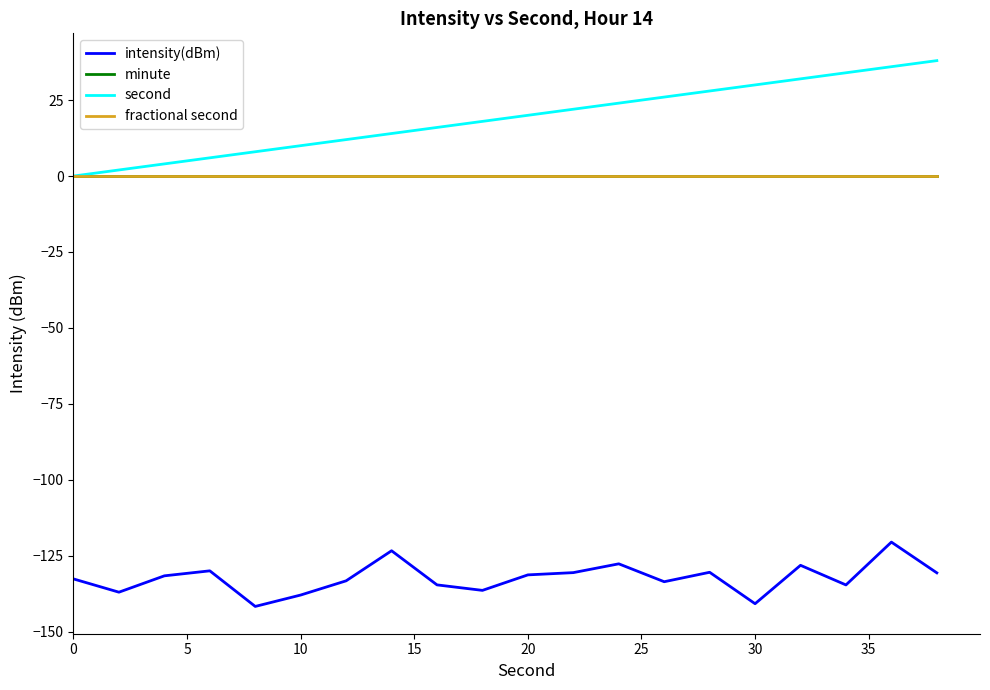

Is this an area chart (filled region under the line)?

No